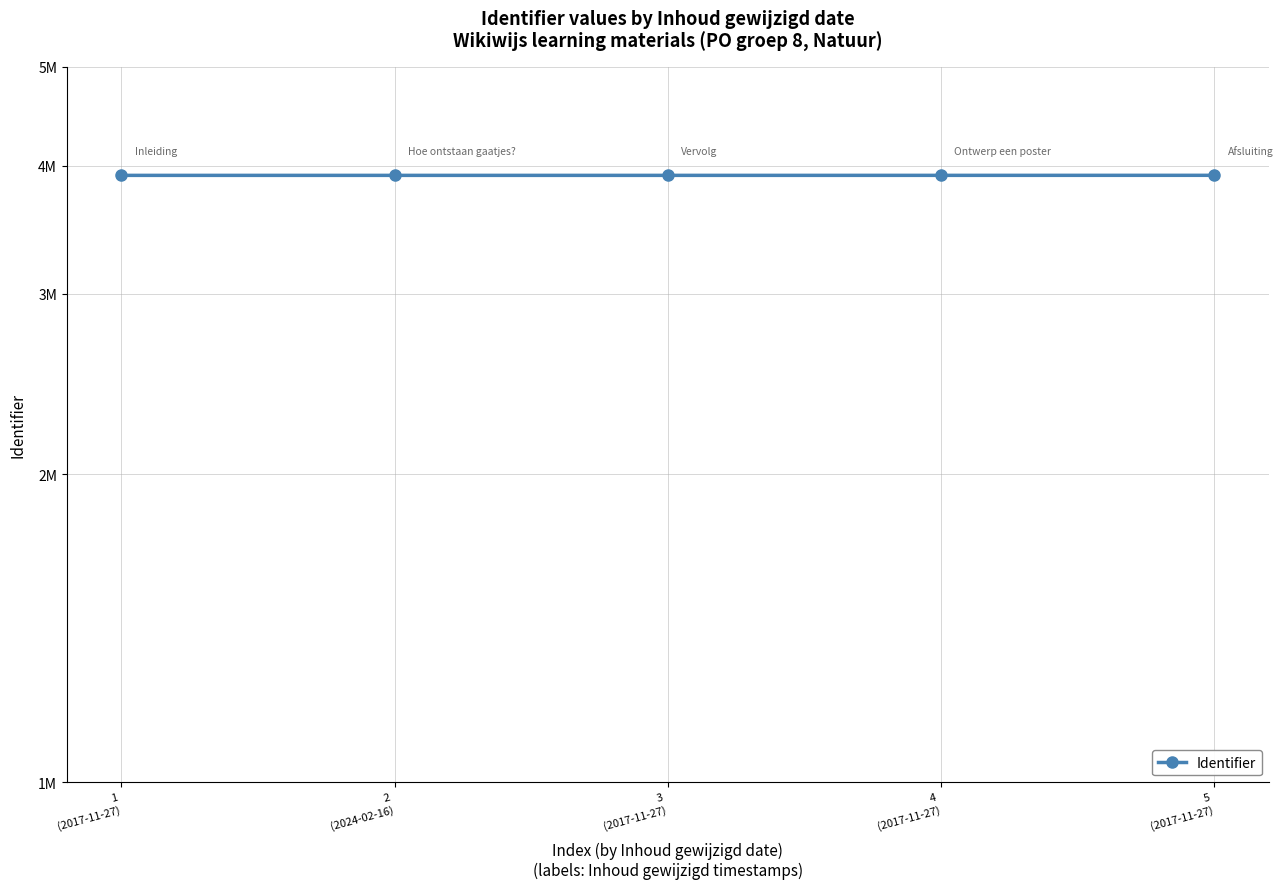

Which category has the highest value across all series?

5
(2017-11-27)